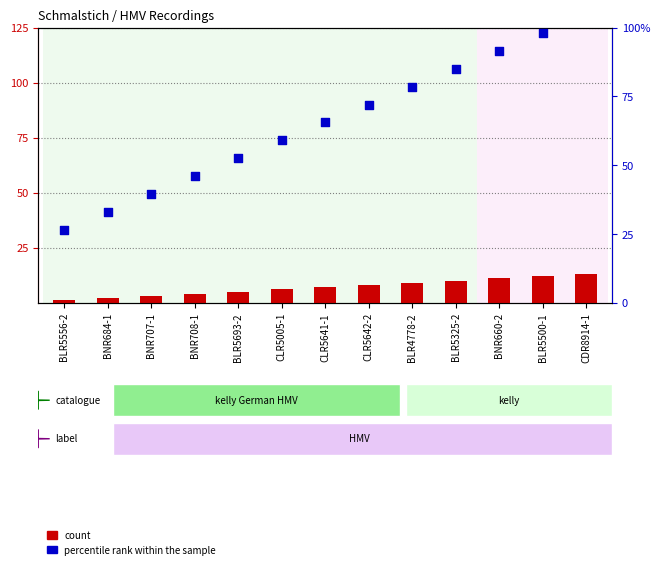

Which series reaches the minimum Y coordinate?

count